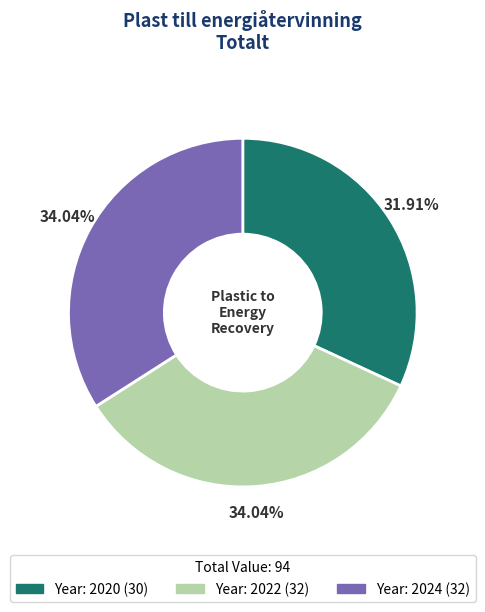

How many segments does this pie chart have?

3